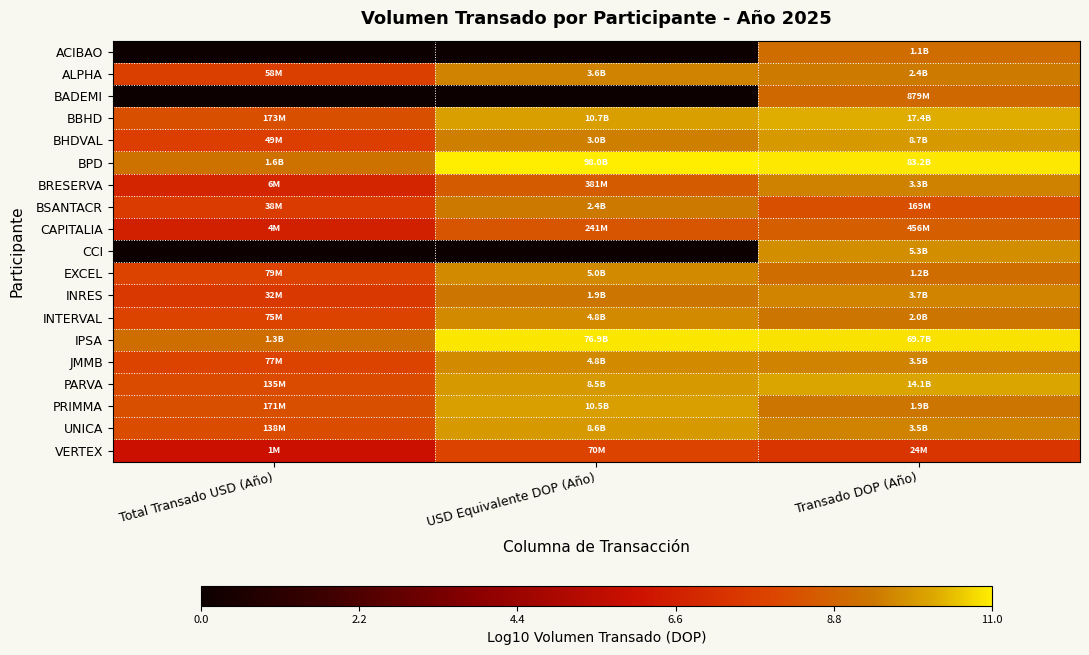

List the series in order of their peak value, lowest first.

VERTEX, CAPITALIA, BADEMI, ACIBAO, BSANTACR, BRESERVA, ALPHA, INRES, INTERVAL, JMMB, EXCEL, CCI, UNICA, BHDVAL, PRIMMA, PARVA, BBHD, IPSA, BPD